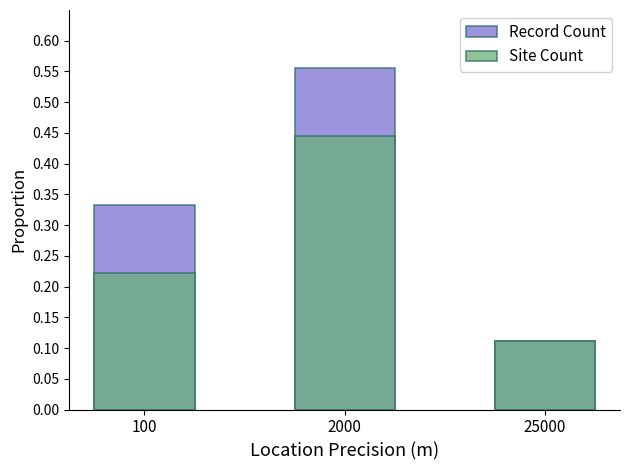

What is the difference between the maximum and minimum values in the Record Count series?

0.4